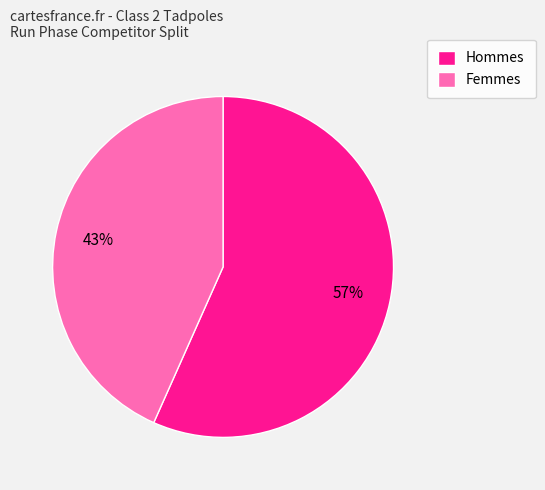

Which slice is the largest?

Hommes